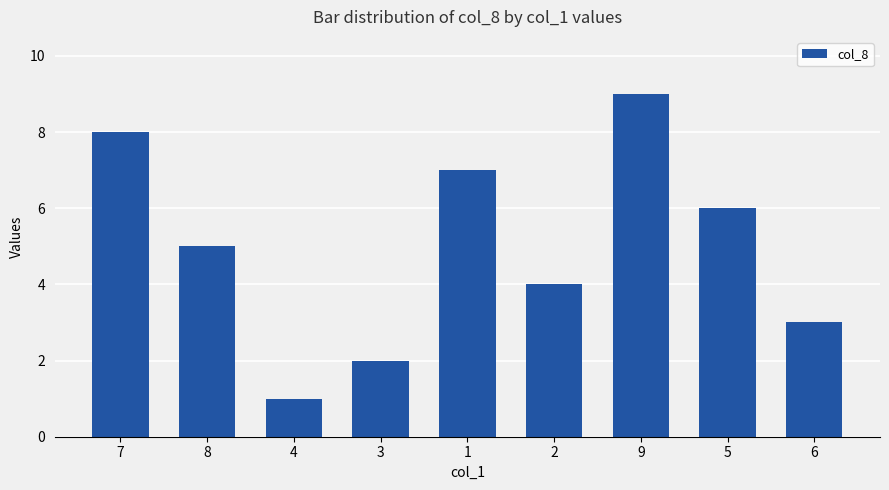

What is the label of the 1st bar from the right?

6